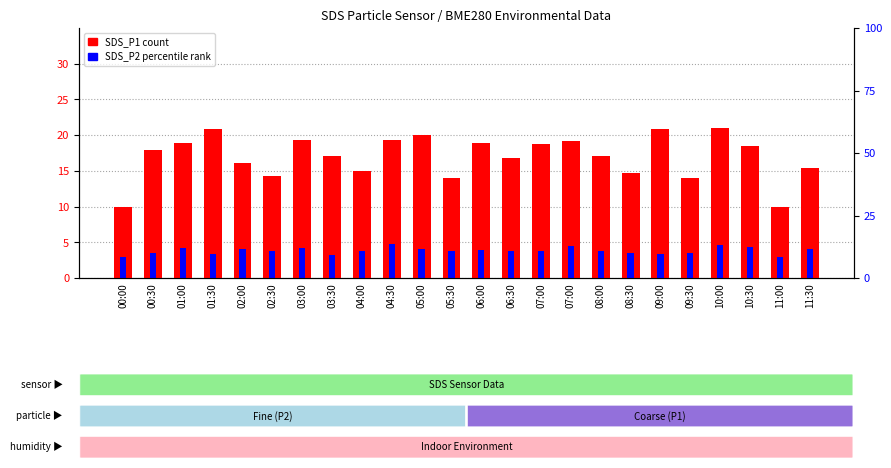

How many bars are there in each group?

2